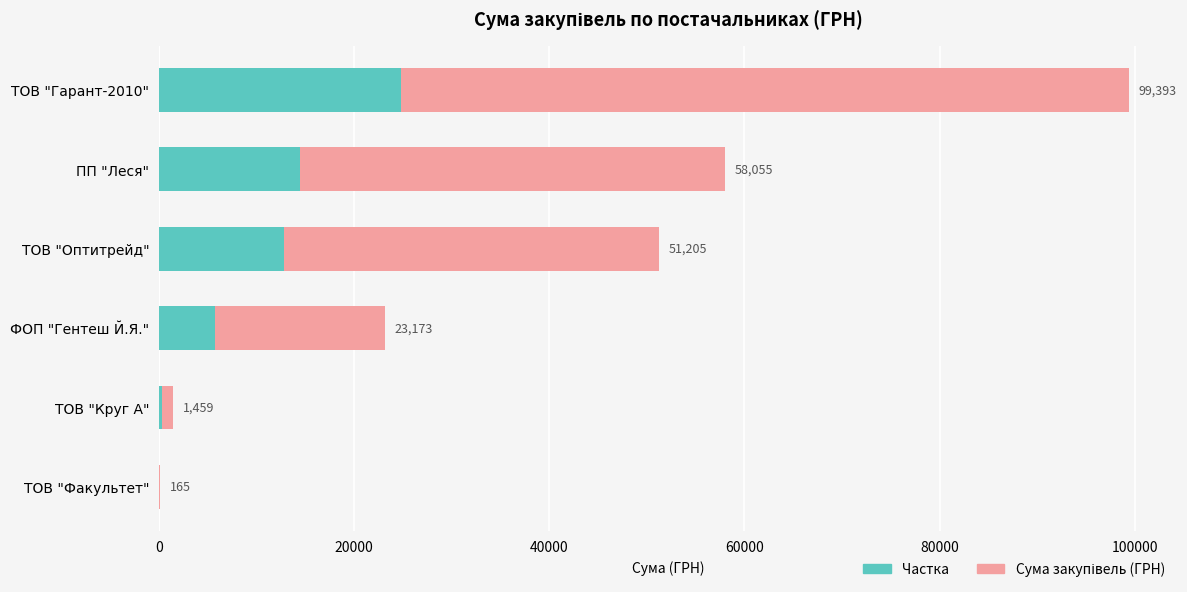

What is the highest value of the Сума закупівель (ГРН) series?

99393.2